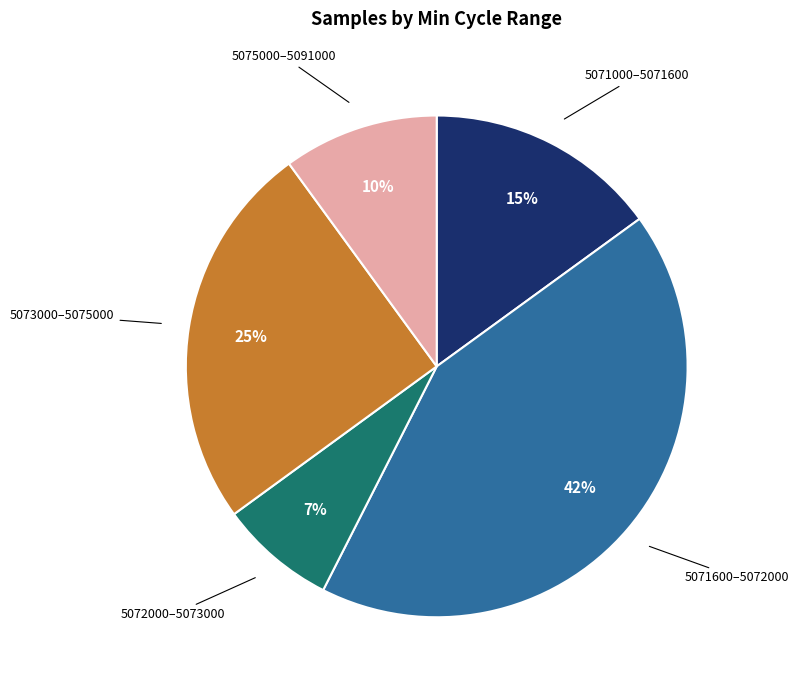

To the nearest percent, what is the average slice percentage?

20%